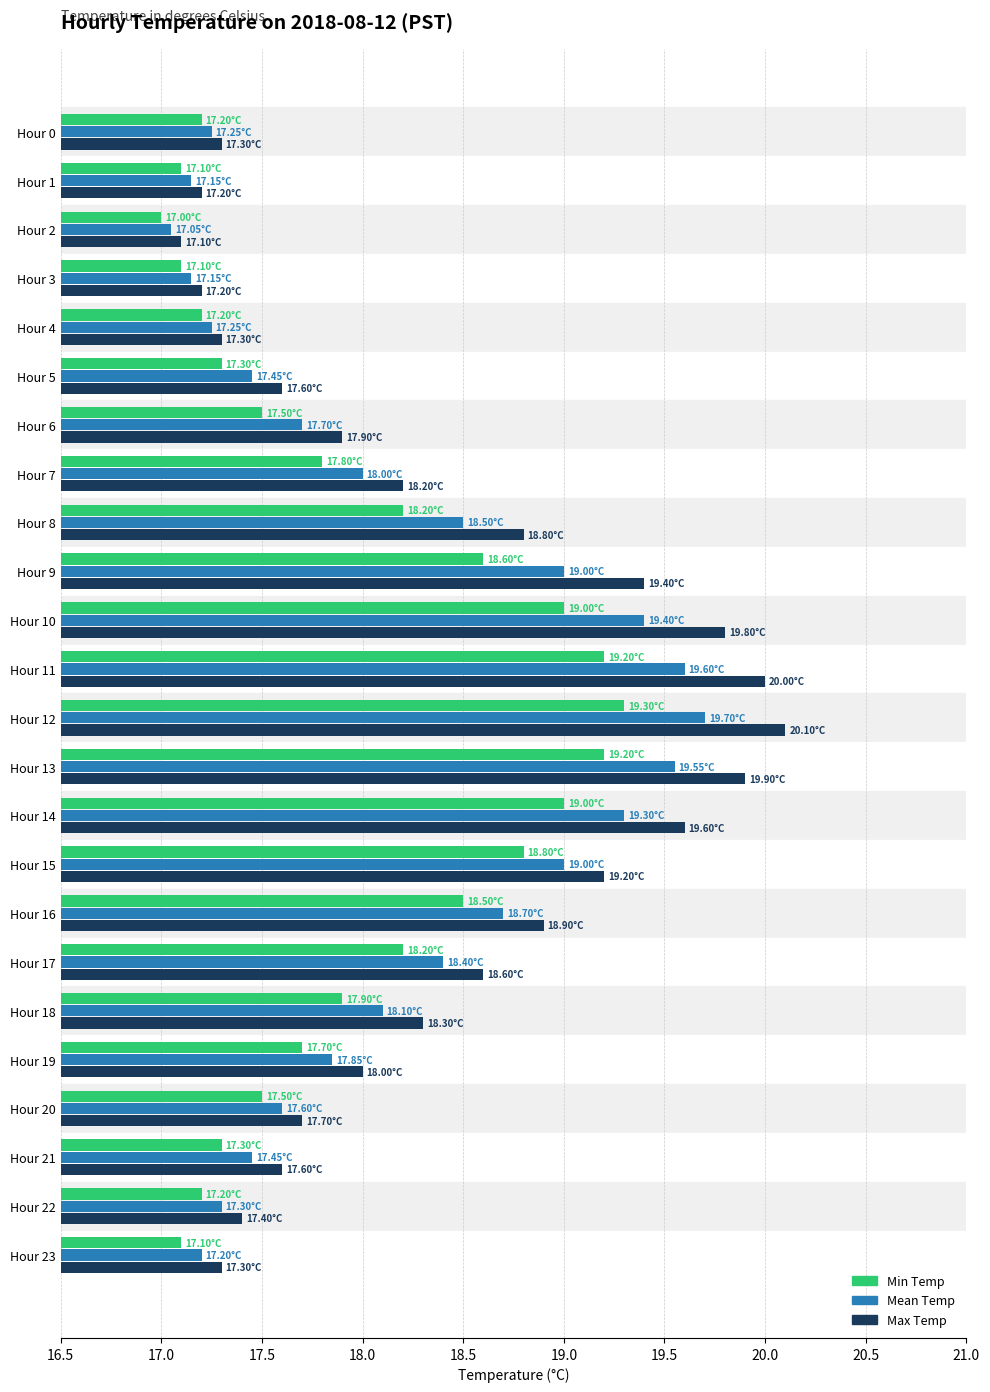

What is the difference between the maximum and second lowest values in the Min Temp series?

2.2